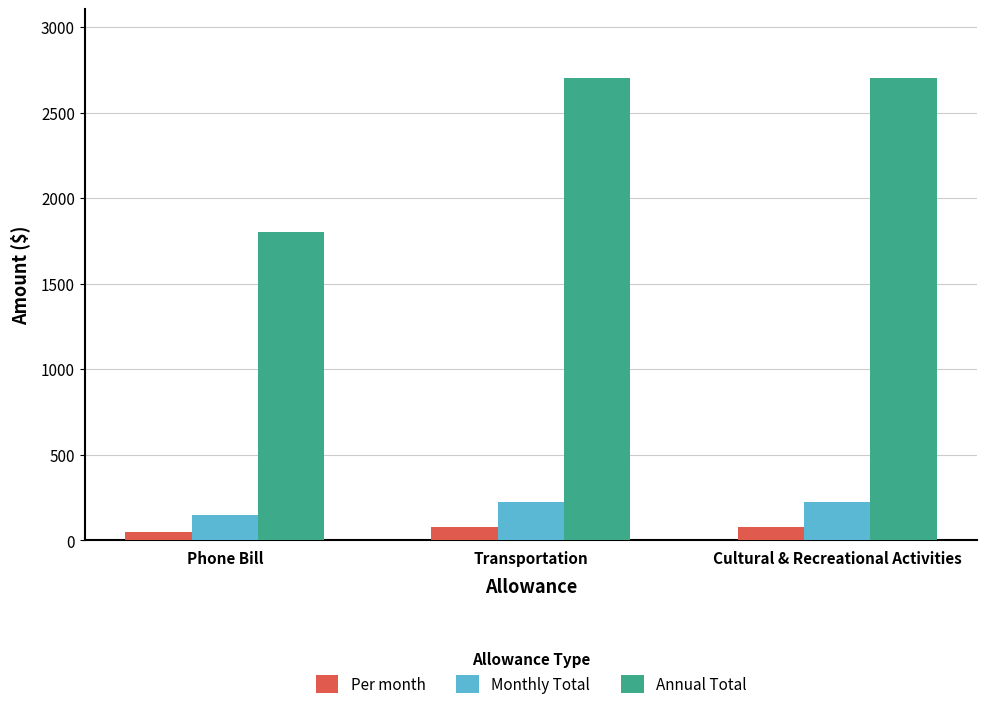

Does the chart contain any negative values?

No